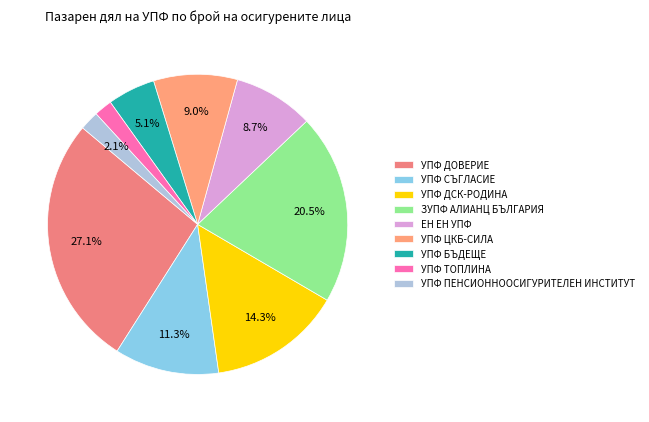

What is the change in value from УПФ ДОВЕРИЕ to ЕН ЕН УПФ?

-18.5